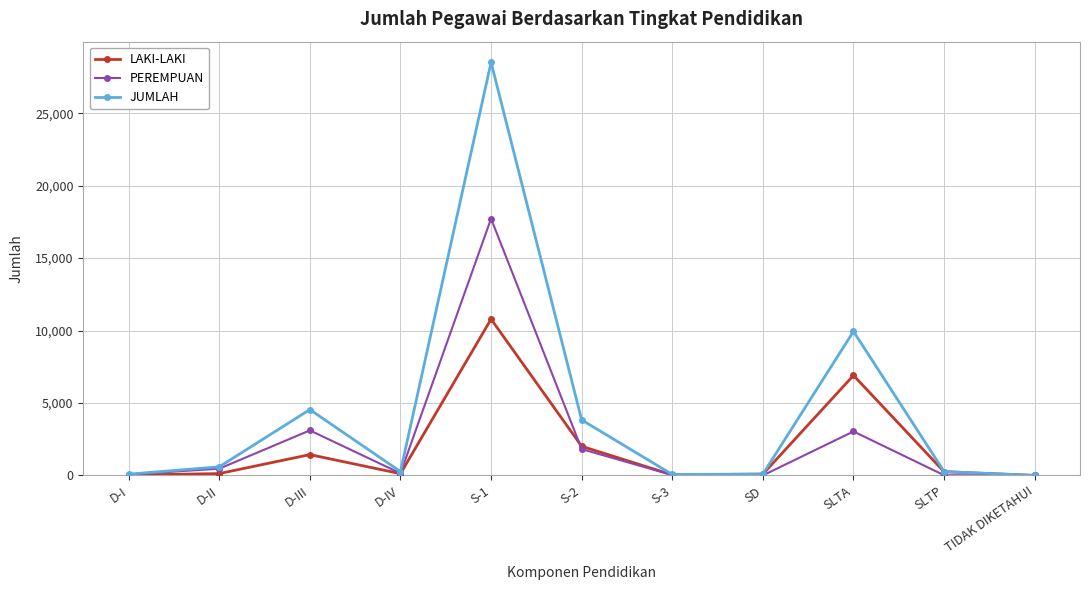

What position from the right is SD?

4